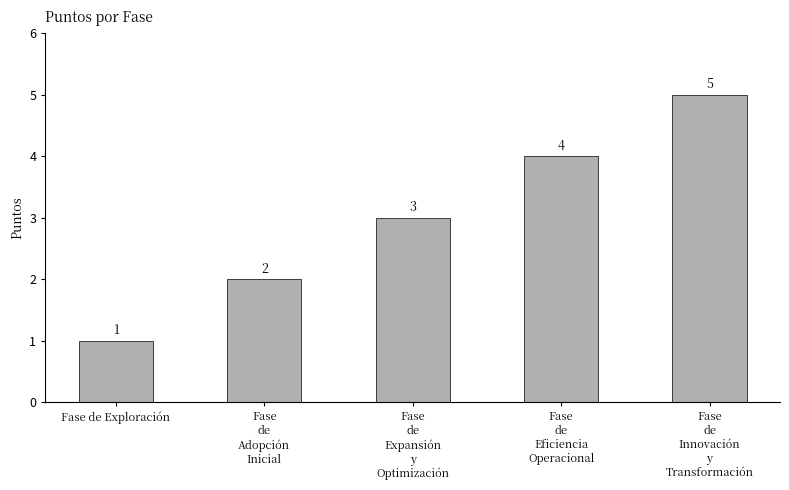

Reading left to right, transcribe all the data shown in this chart.

1	2	3	4	5